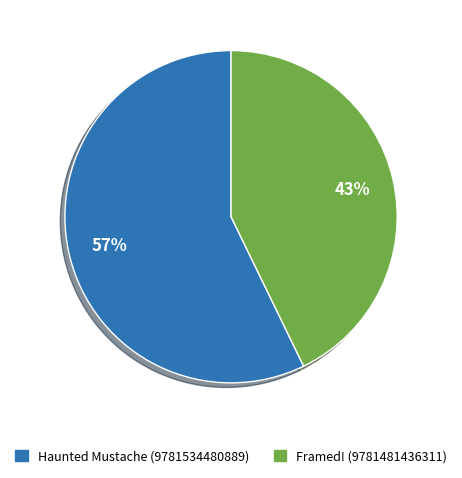

Which category has the smallest portion of the pie?

Framed! (9781481436311)